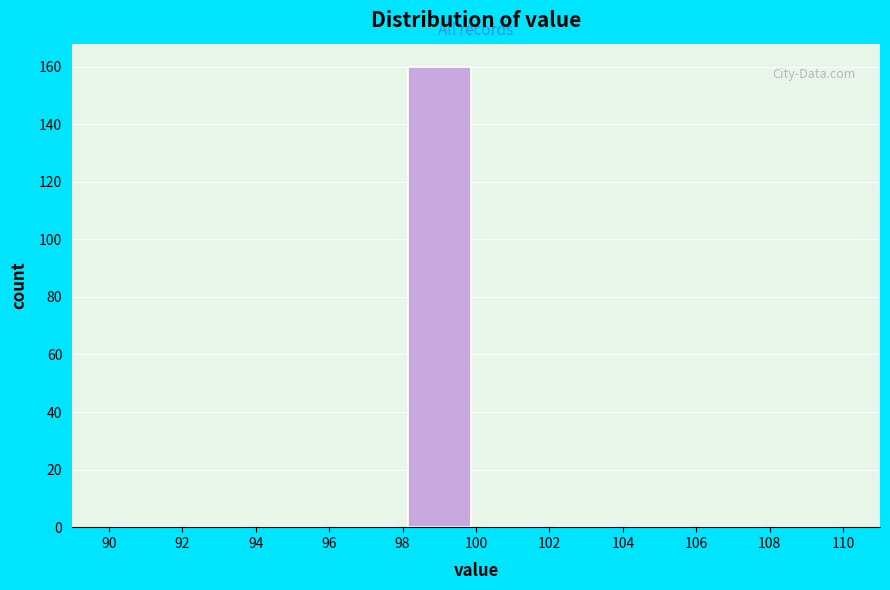

What is the height of the bar covering 98 to 100 on the x-axis? The values are not printed on the chart, so give them approximately, as read against the axis.

160